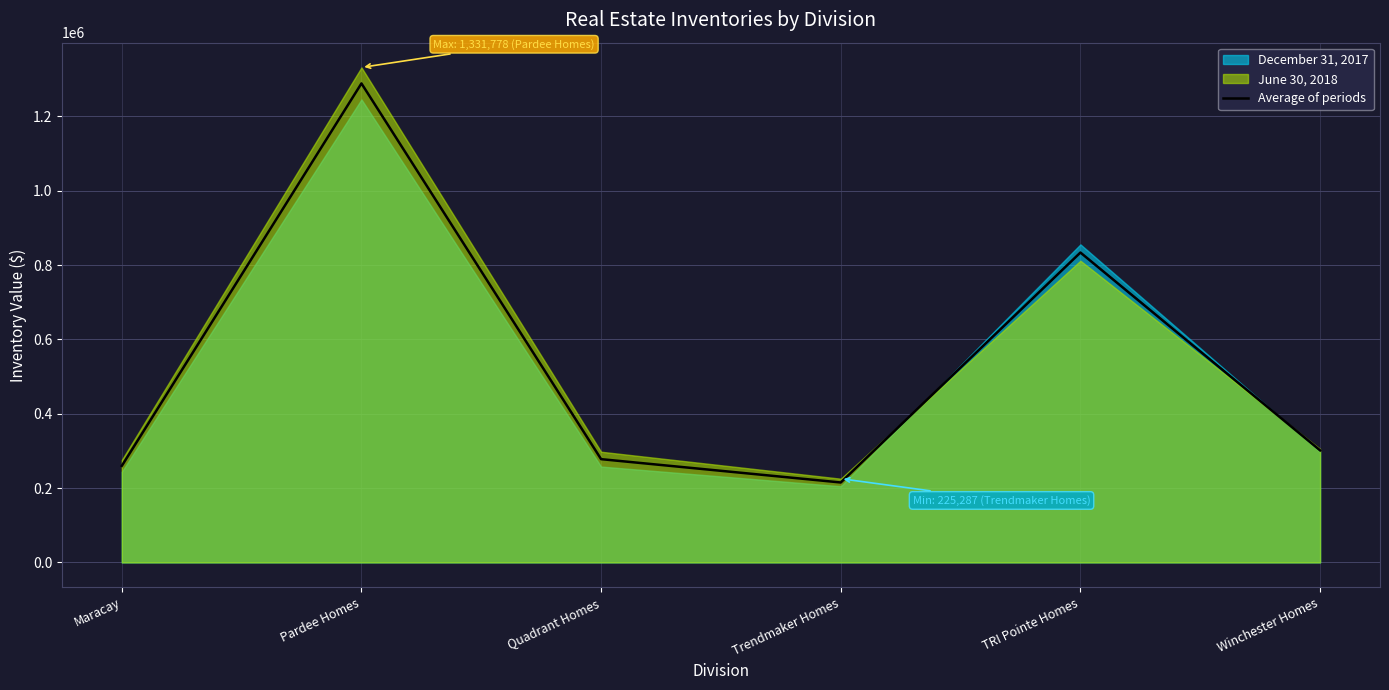

How many lines are shown in the chart?

1